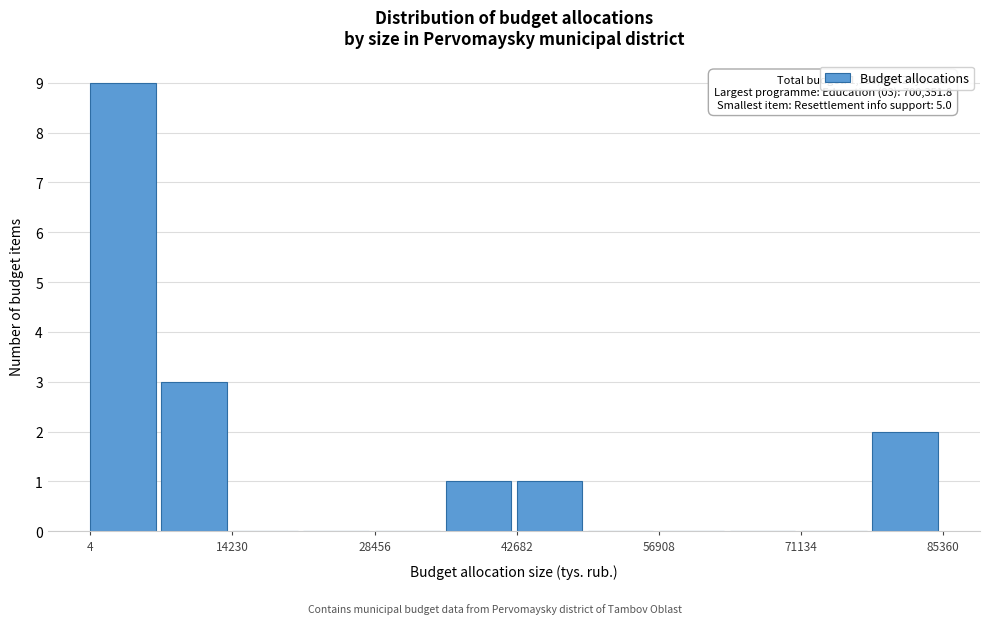

Read against the x-axis, roughly where is the centre of the tallest bar?

4000